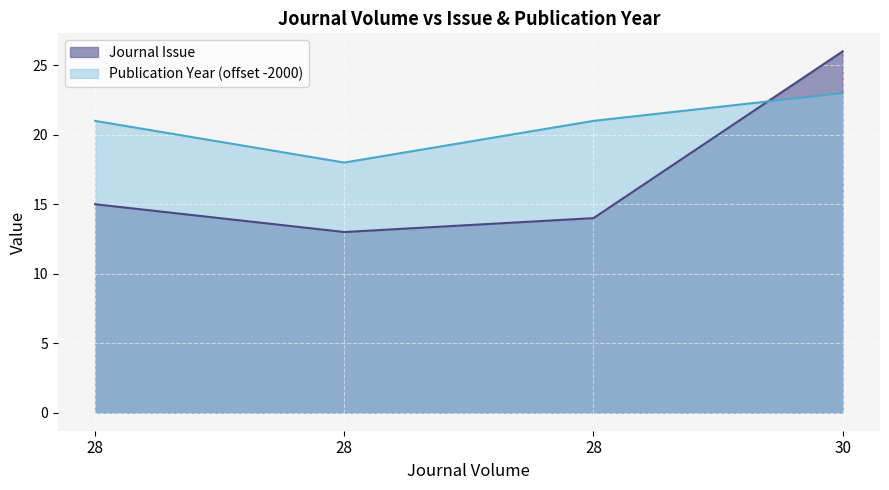

What is the sum of the Journal Issue values at 28 and 28?

27